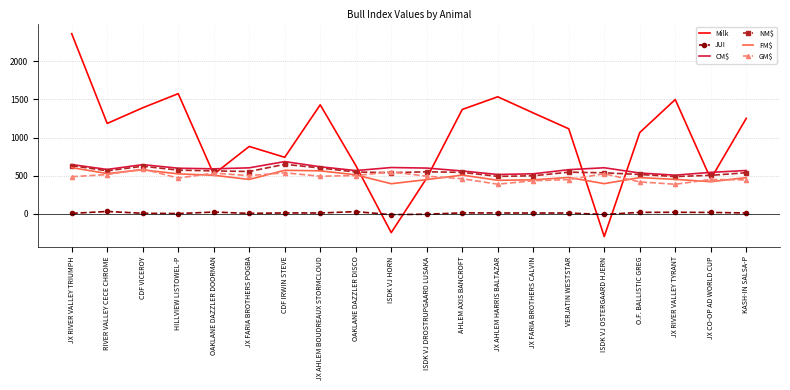

Which series has the largest total across all categories?

Milk